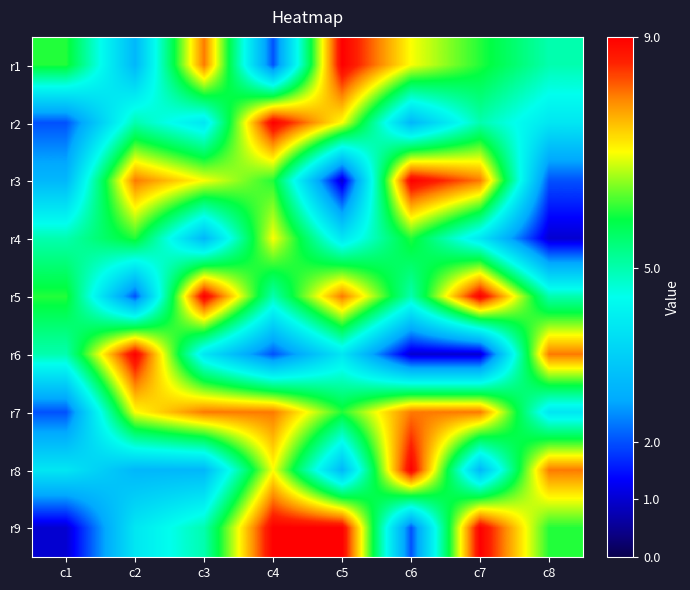

How many categories are shown in the chart?

8